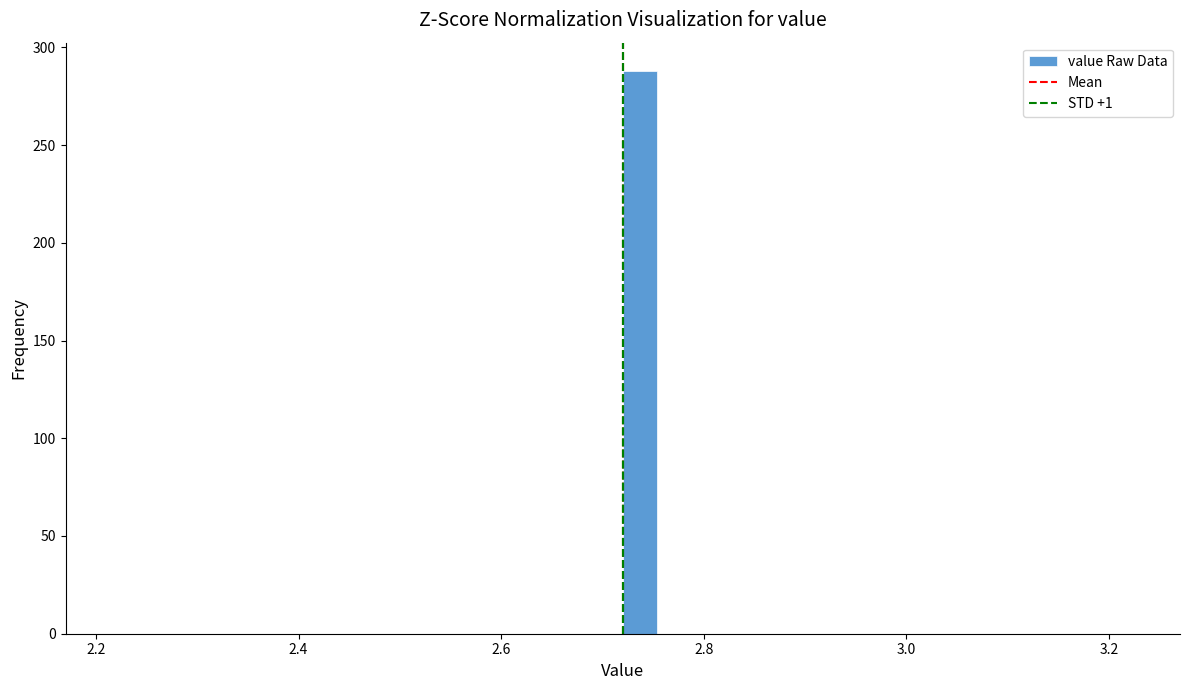

Around what value on the x-axis is the tallest bar? Give the approximate position of its centre, as read against the axis.

2.74